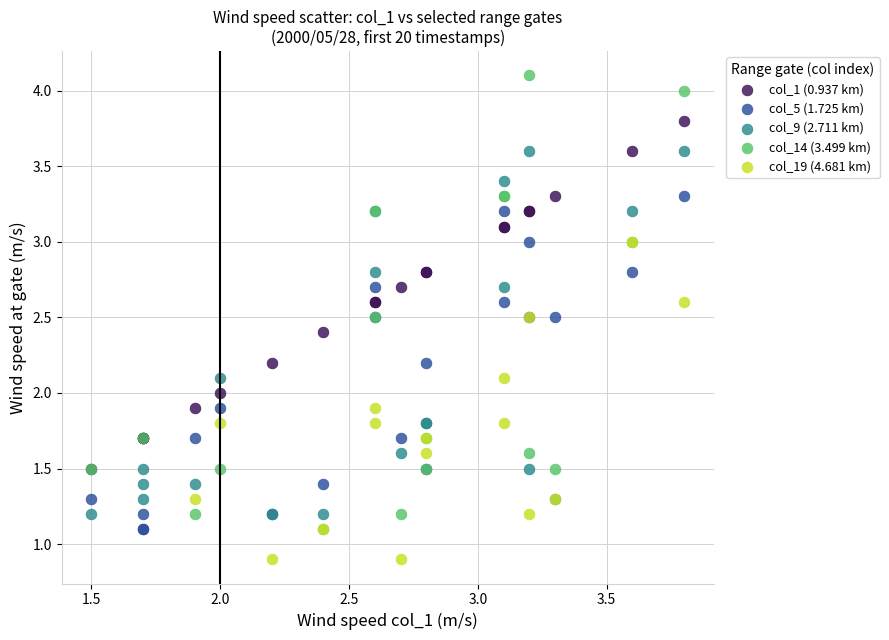

Which series contains the highest Y value?

col_14 (3.499 km)